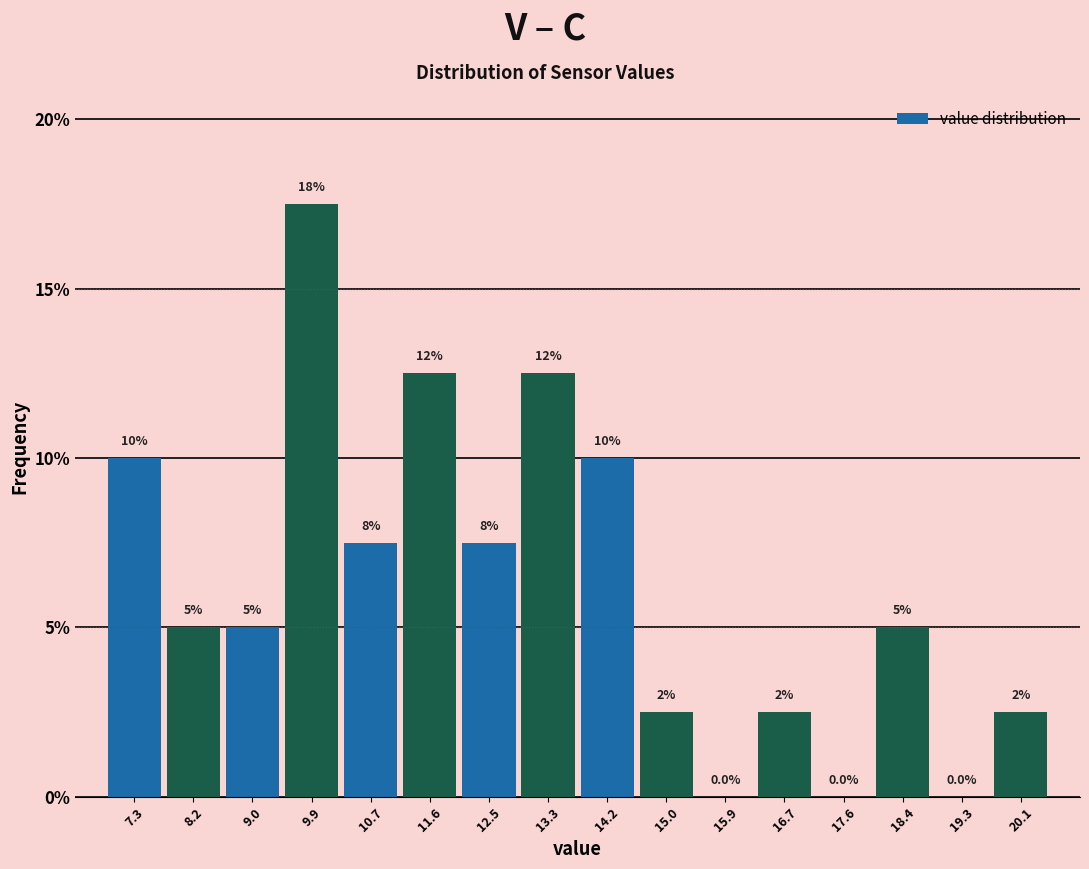

Which range on the x-axis has the tallest bar?

9.5 to 10.3